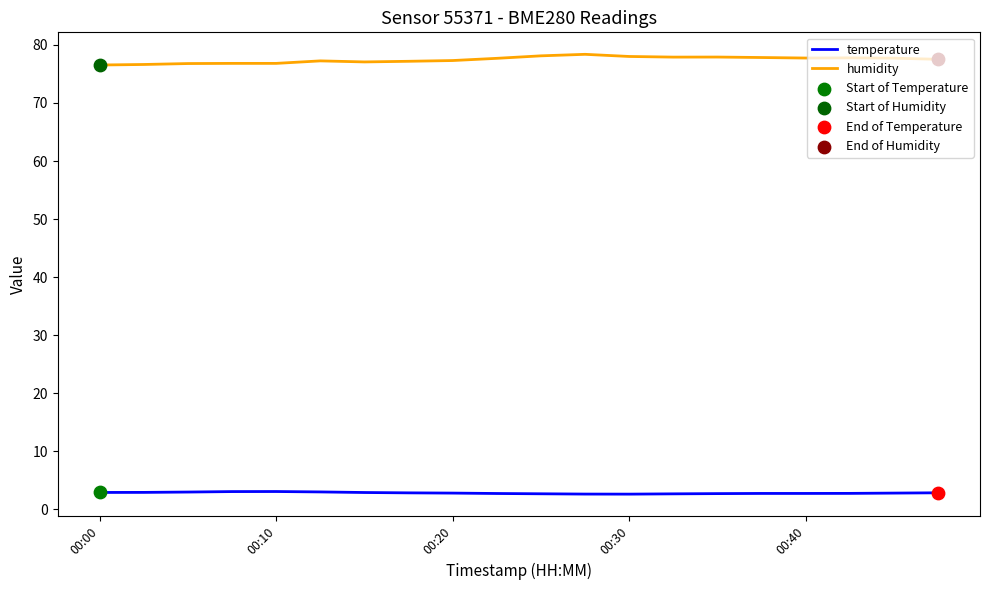

Which series has the largest range (max minus min)?

humidity